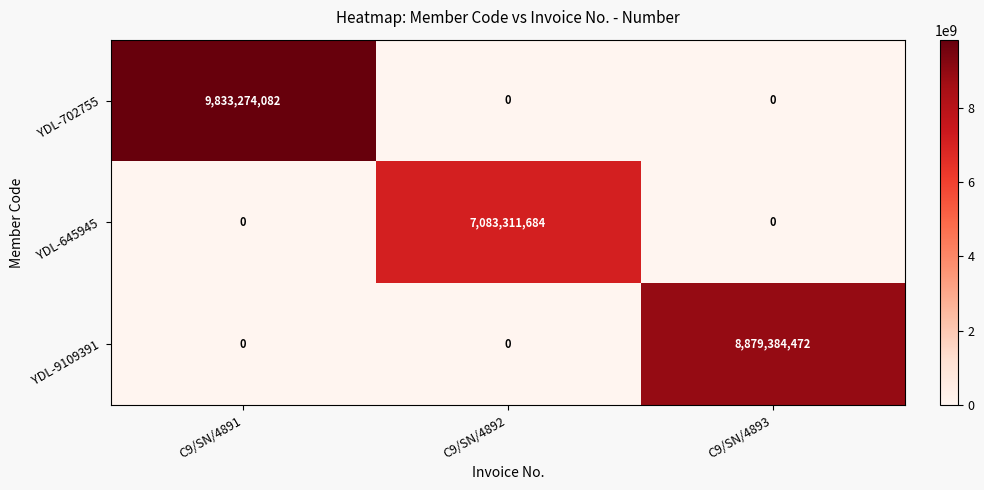

How many categories are shown in the chart?

3